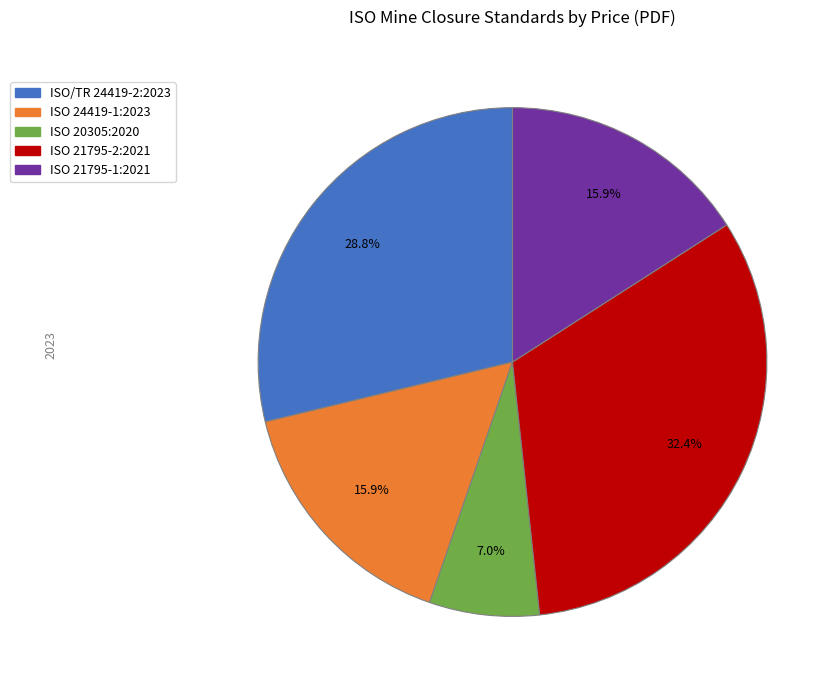

How much of the chart is everything except ISO 21795-1:2021?

84.1%